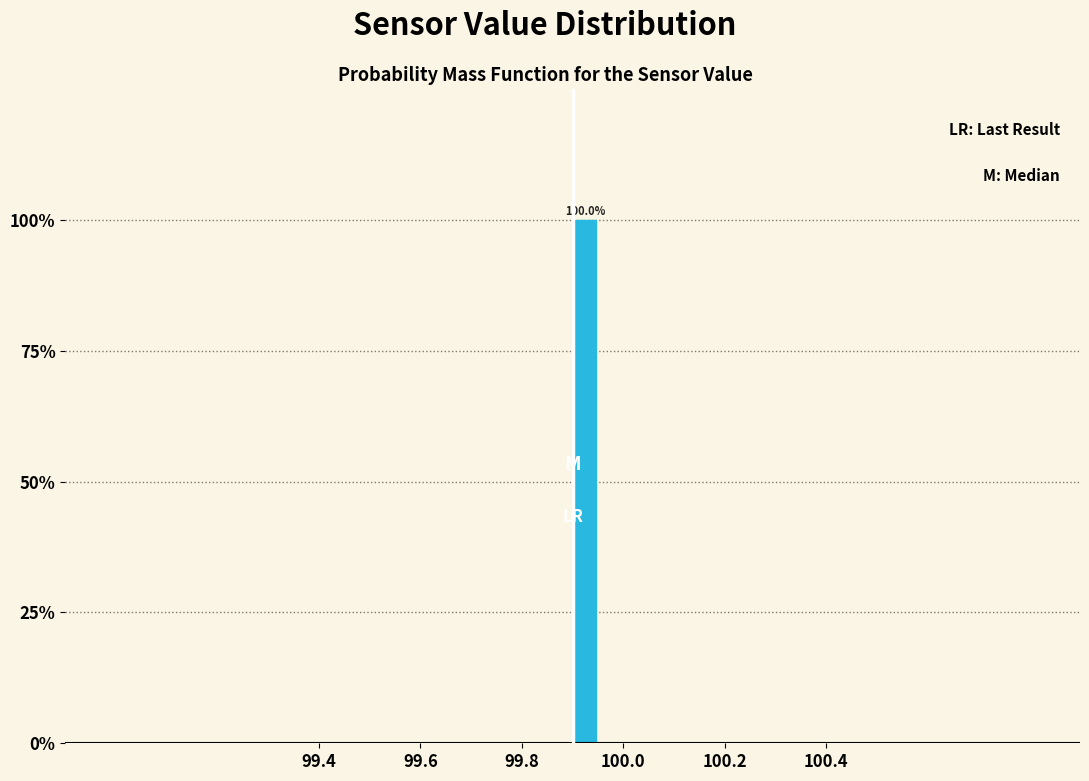

Around what value on the x-axis is the tallest bar? Give the approximate position of its centre, as read against the axis.

99.92